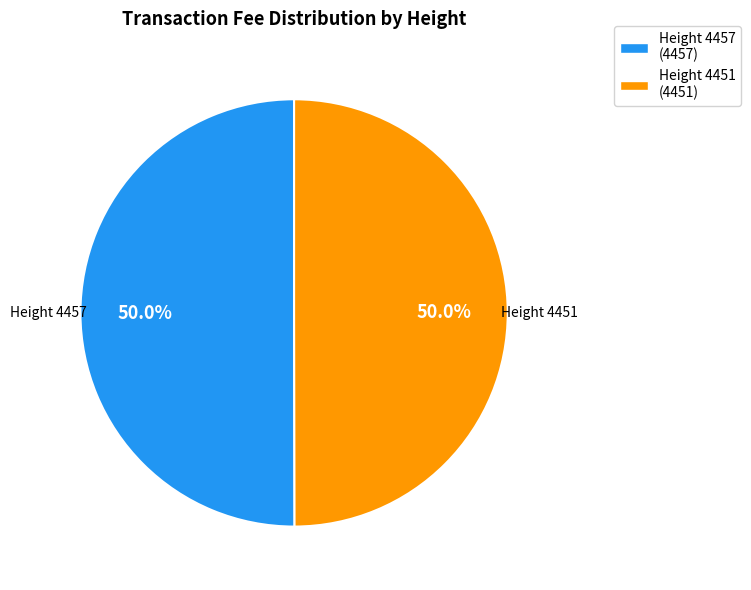

What is the ratio of the value at Height 4451 to the value at Height 4457?

1.0